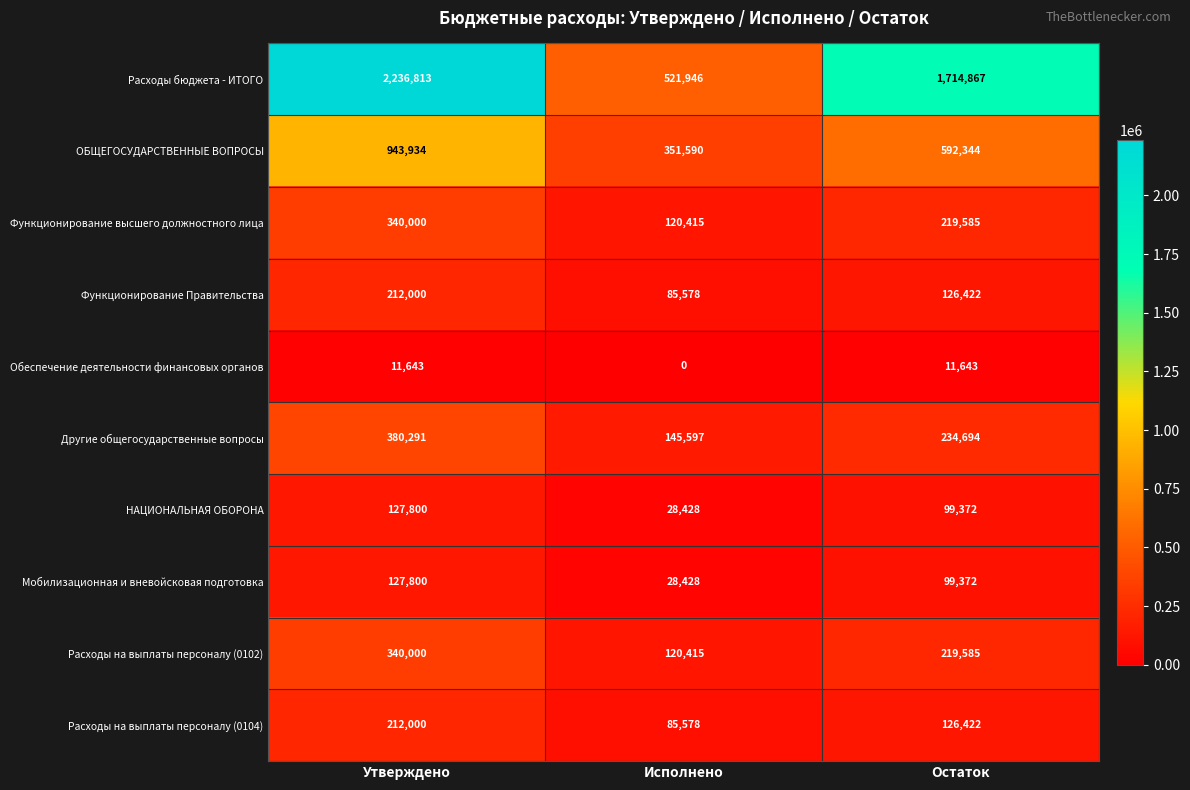

Reading right to left, list all the values displayed in this chart.

Расходы бюджета - ИТОГО: 1714867	521946	2236813
ОБЩЕГОСУДАРСТВЕННЫЕ ВОПРОСЫ: 592344	351590	943934
Функционирование высшего должностного лица: 219585	120415	340000
Функционирование Правительства: 126422	85578	212000
Обеспечение деятельности финансовых органов: 11643	0	11643
Другие общегосударственные вопросы: 234694	145597	380291
НАЦИОНАЛЬНАЯ ОБОРОНА: 99372	28428	127800
Мобилизационная и вневойсковая подготовка: 99372	28428	127800
Расходы на выплаты персоналу (0102): 219585	120415	340000
Расходы на выплаты персоналу (0104): 126422	85578	212000